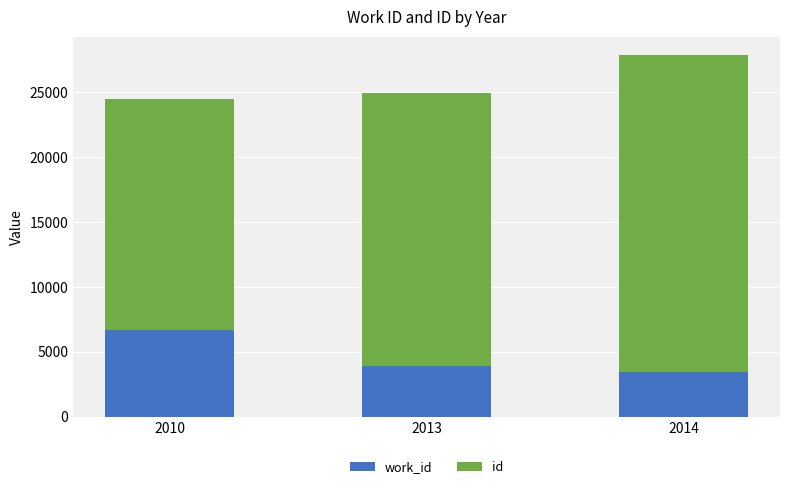

How many categories are shown in the chart?

3